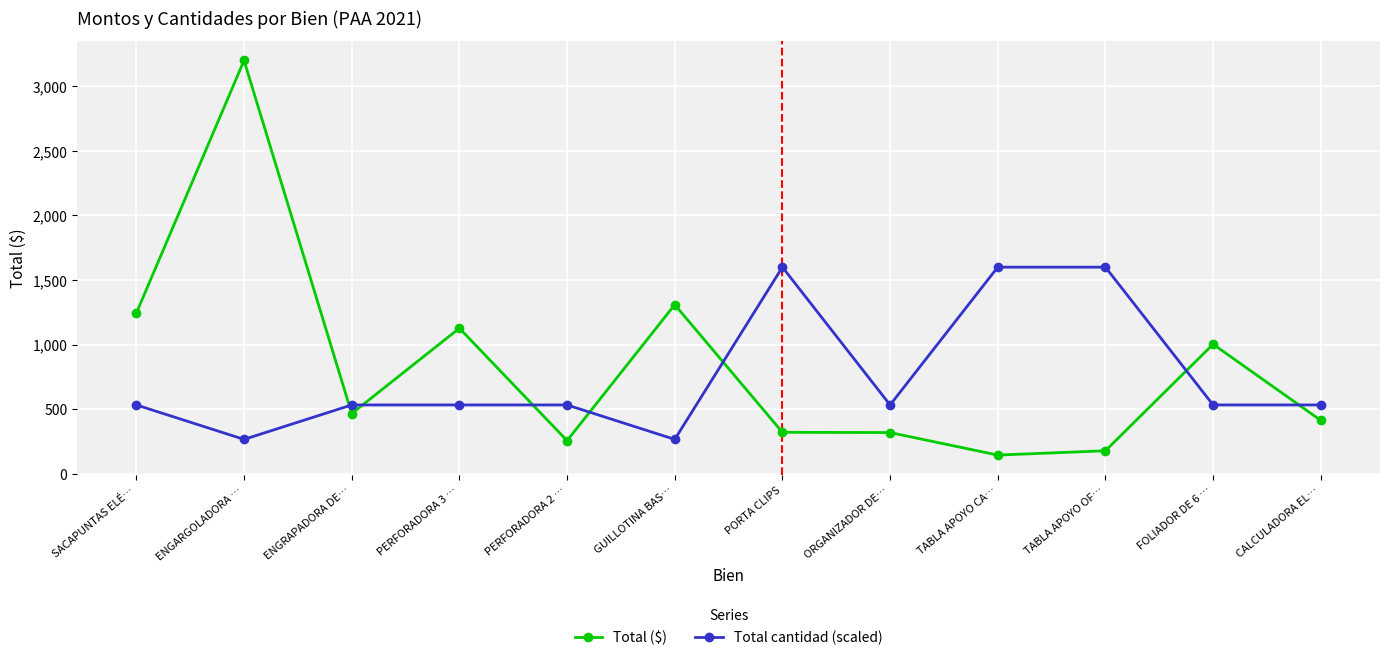

How many intersections are there between Total cantidad (scaled) and Total ($)?

7